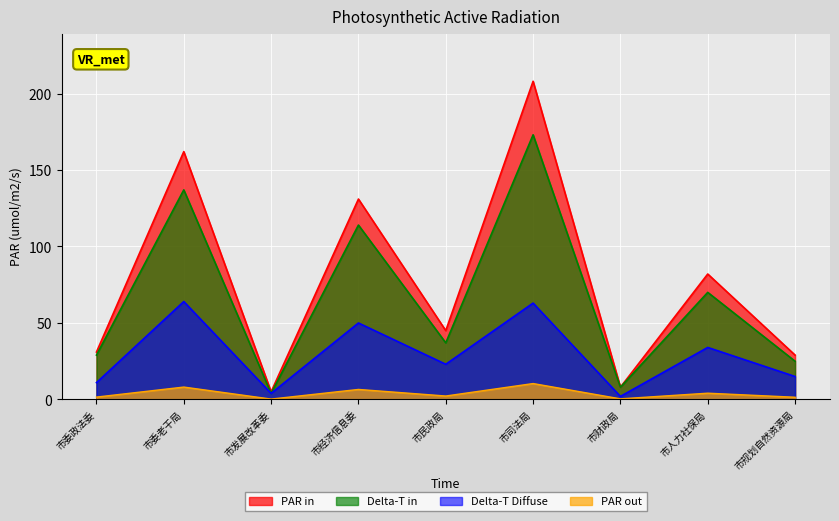

The value of PAR in at 市民政局 is 10.9. True or false?

False